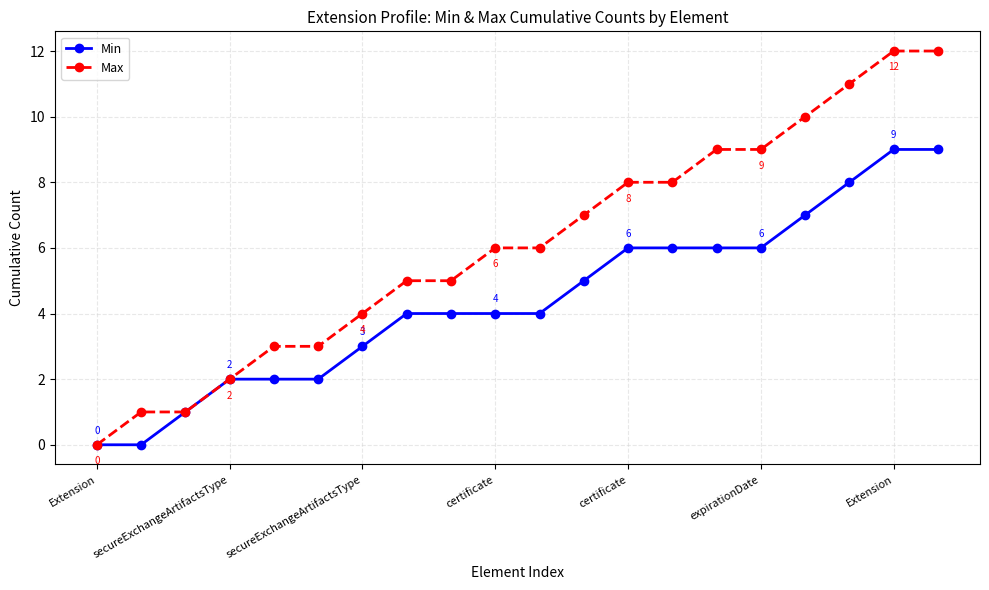

Rank the series by their maximum value, from highest to lowest.

Max, Min